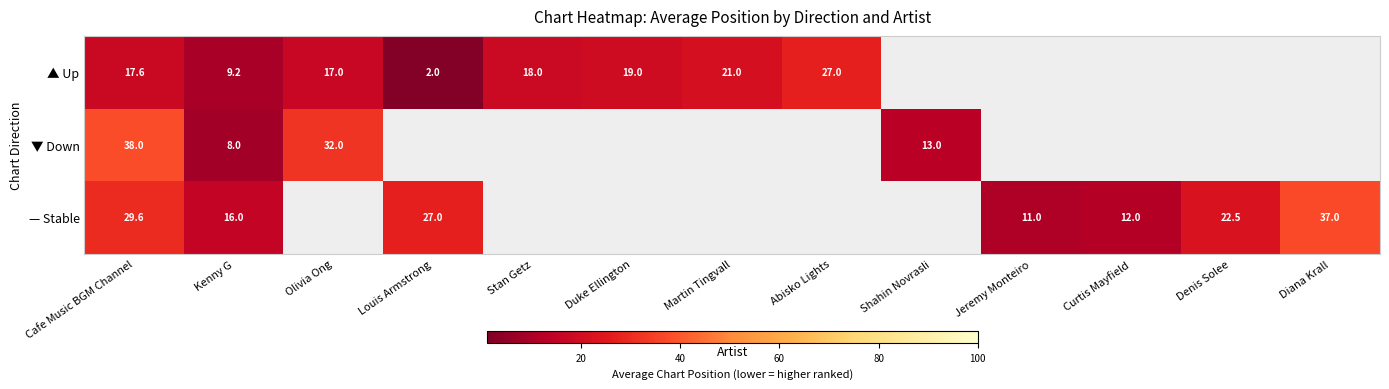

At Kenny G, list the series in order from largest to smallest.

— Stable, ▲ Up, ▼ Down